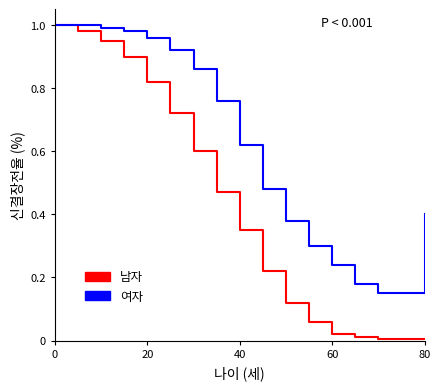

Which series has the widest spread of values?

남자